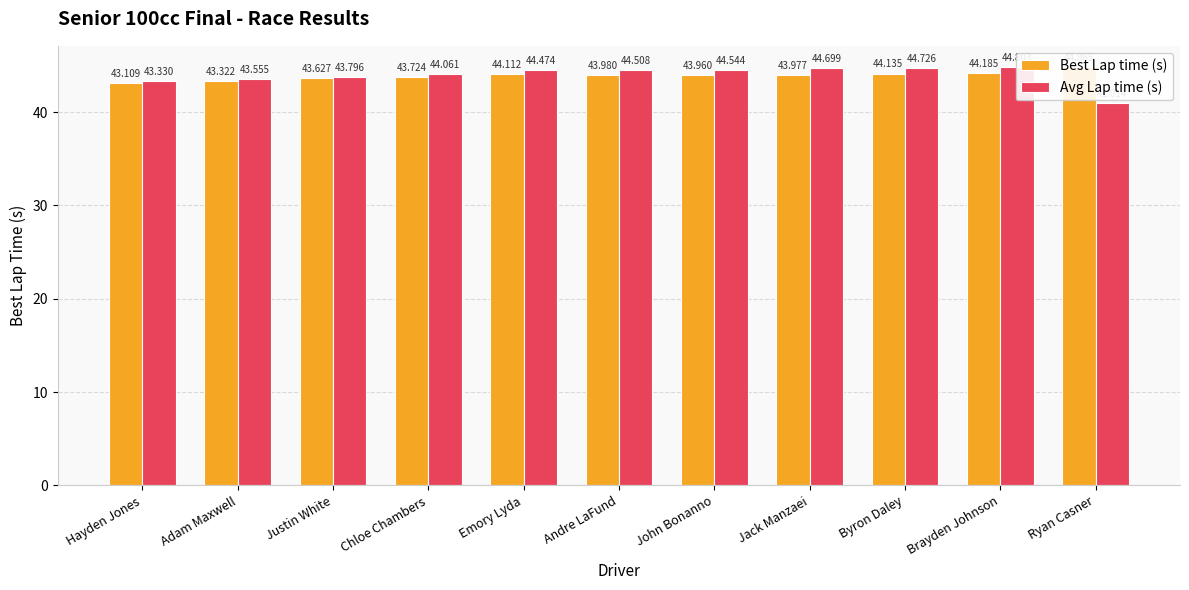

Count the number of data series in this chart.

2